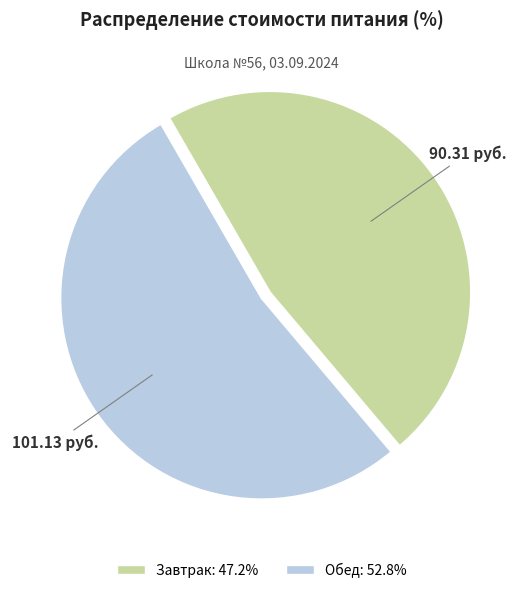

What is the smallest slice in the pie chart?

Завтрак